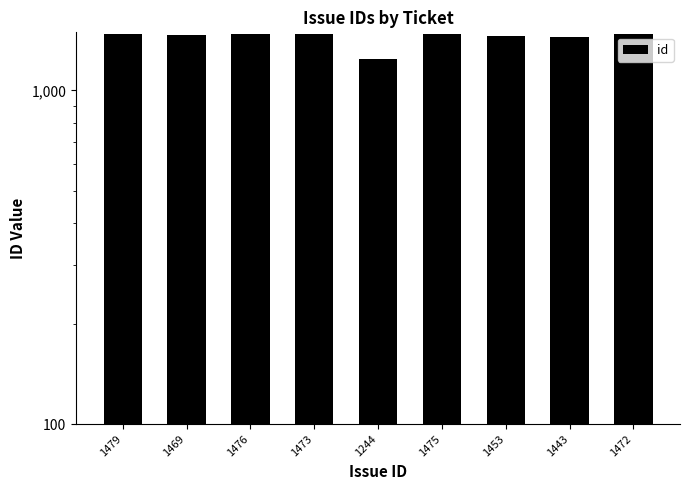

What is the difference between the maximum and minimum values?

235